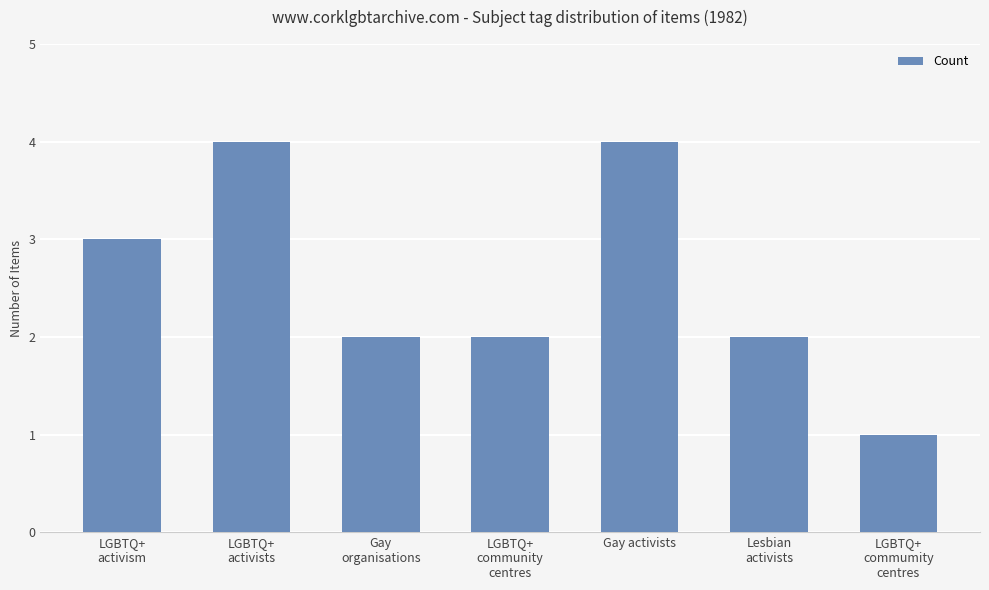

What is the change in value from LGBTQ+
activism to Lesbian
activists?

-1